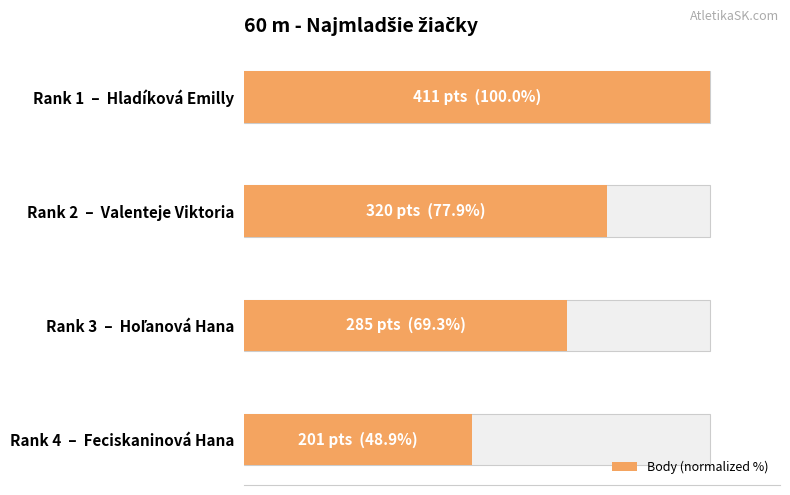

What is the average value?

74.0